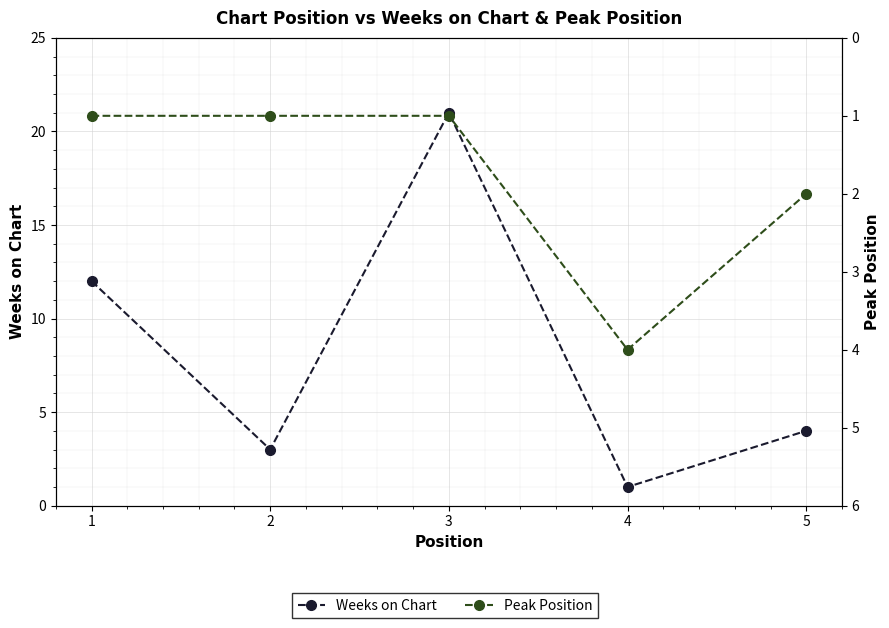

Is this an area chart (filled region under the line)?

No